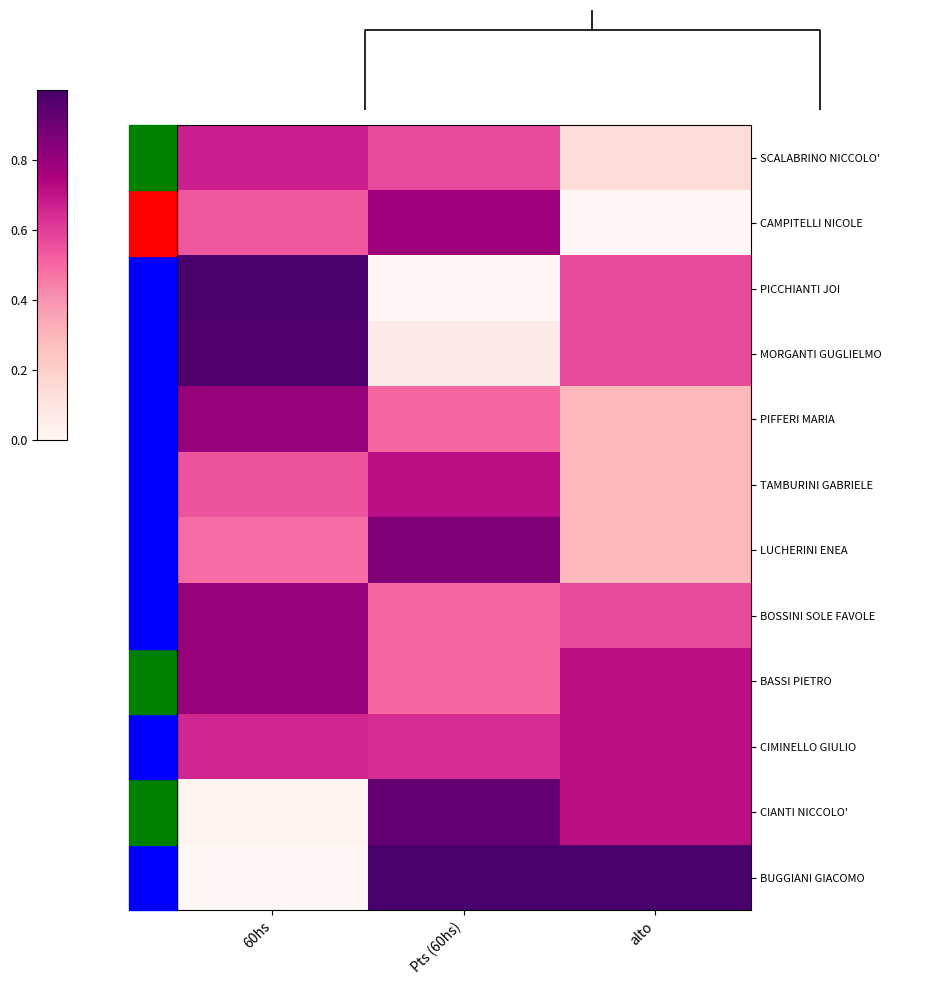

How many data points does each series have?

3